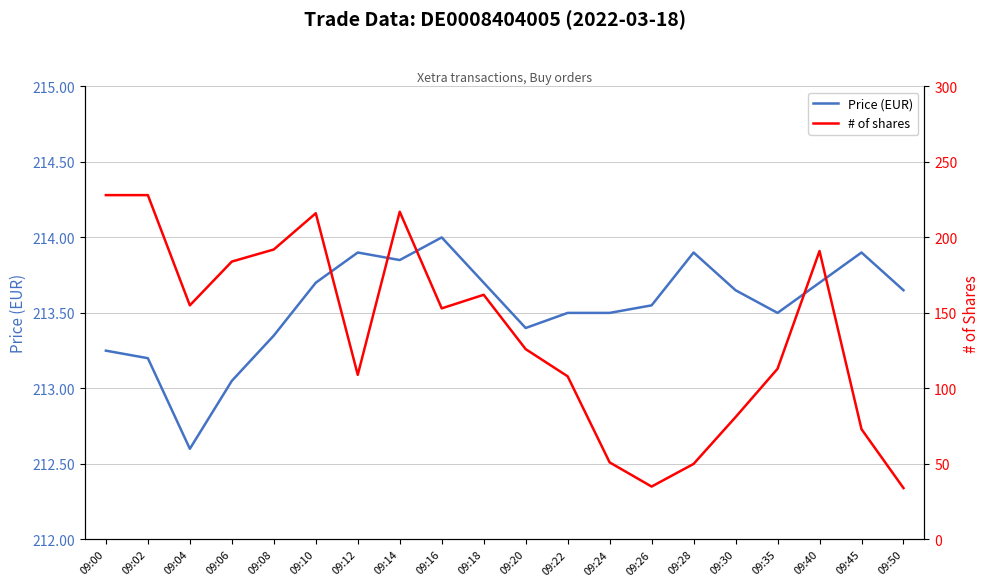

What is the sum of the # of shares values at 09:24 and 09:40?

242.0